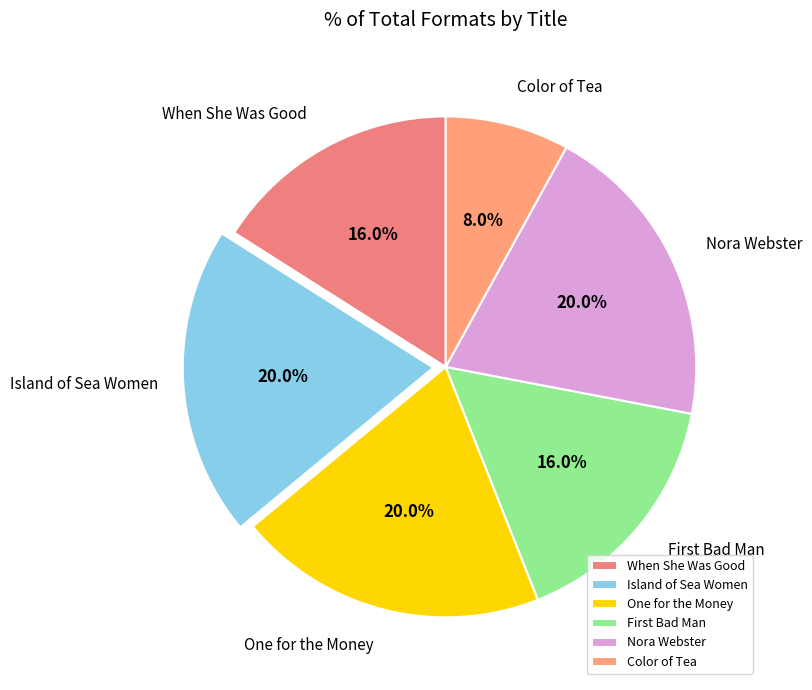

To the nearest percent, what portion does Color of Tea represent?

8%